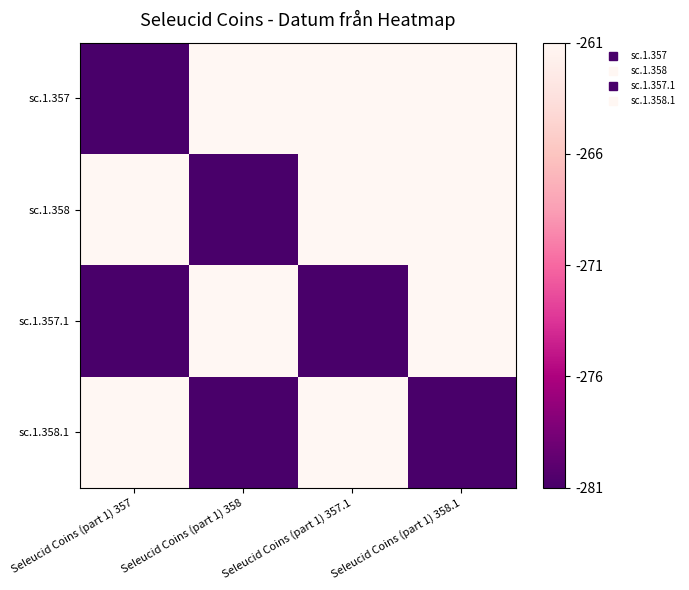

How many series are shown in this chart?

4